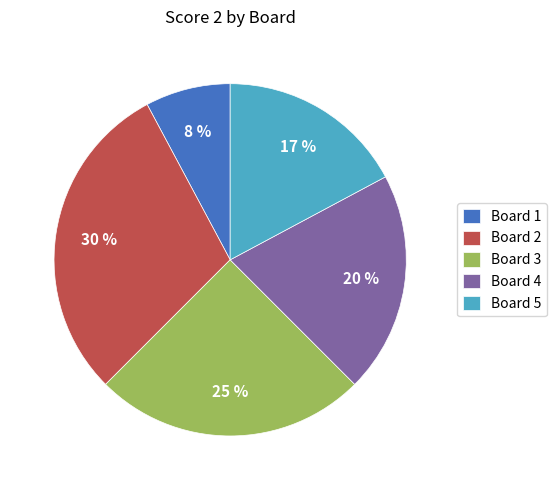

True or false: Board 2 accounts for 41% of the total.

False